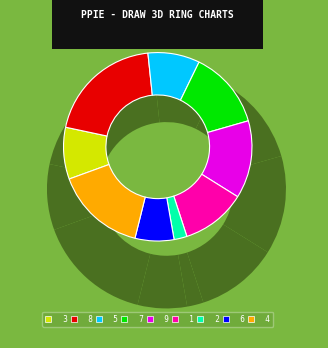

True or false: 3 accounts for 14% of the total.

False